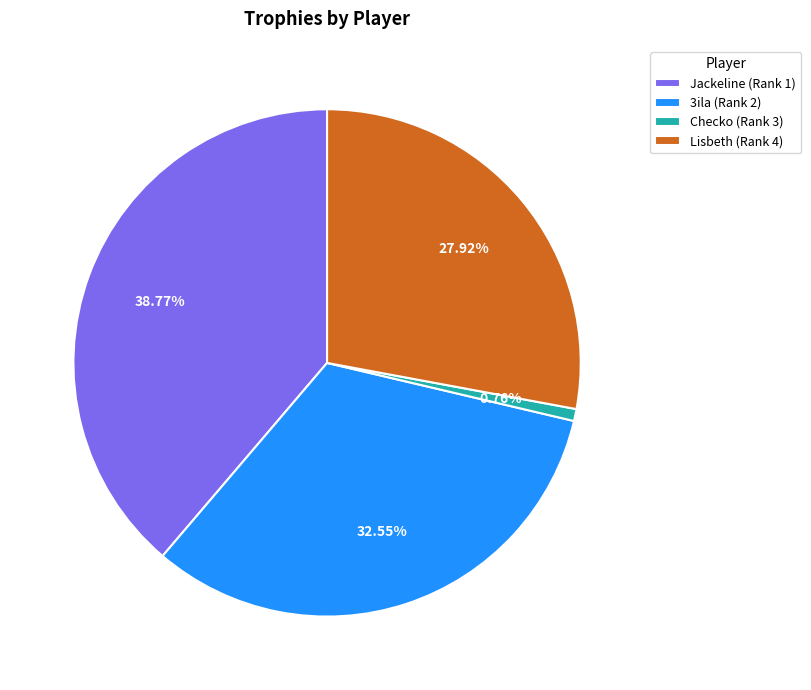

Does 3ila (Rank 2) represent more than half of the total?

No